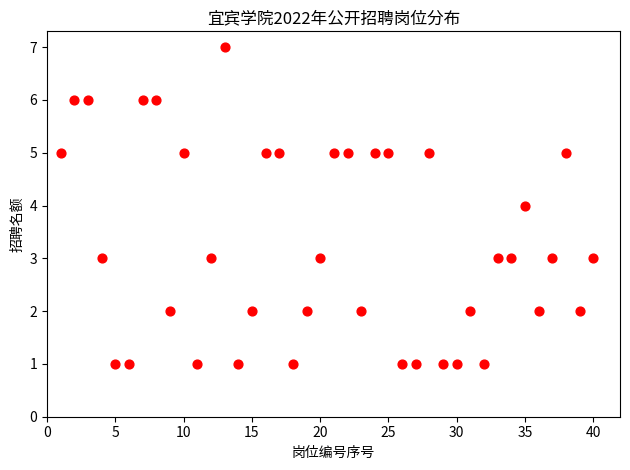

What is the range of Y values (max minus min)?

6